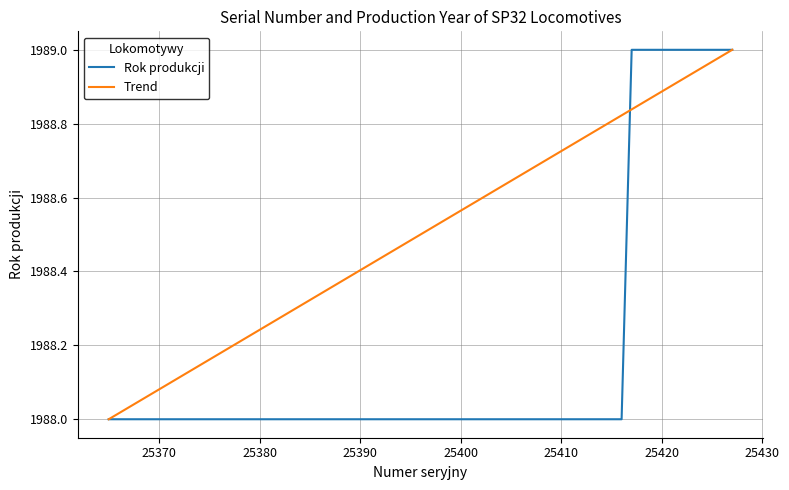

True or false: Rok produkcji and Trend cross at least once.

True